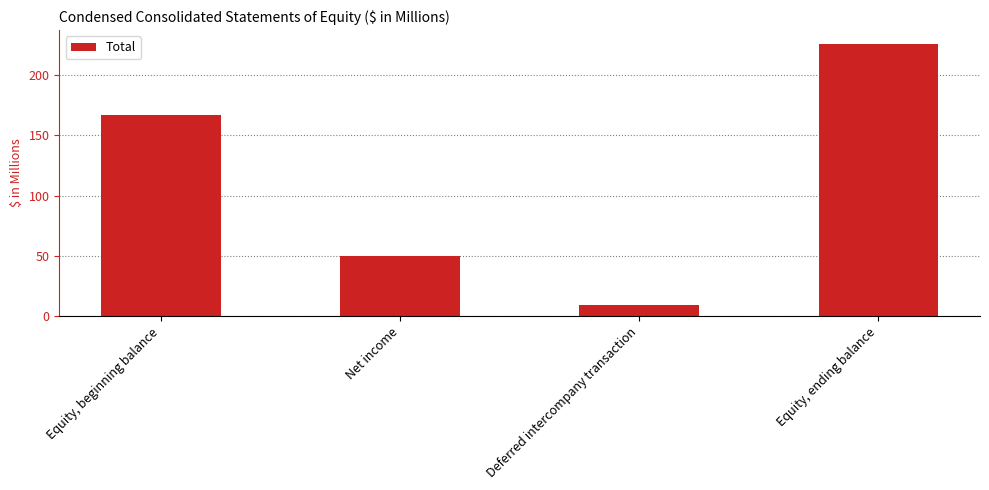

Between Equity, ending balance and Net income, which is larger?

Equity, ending balance